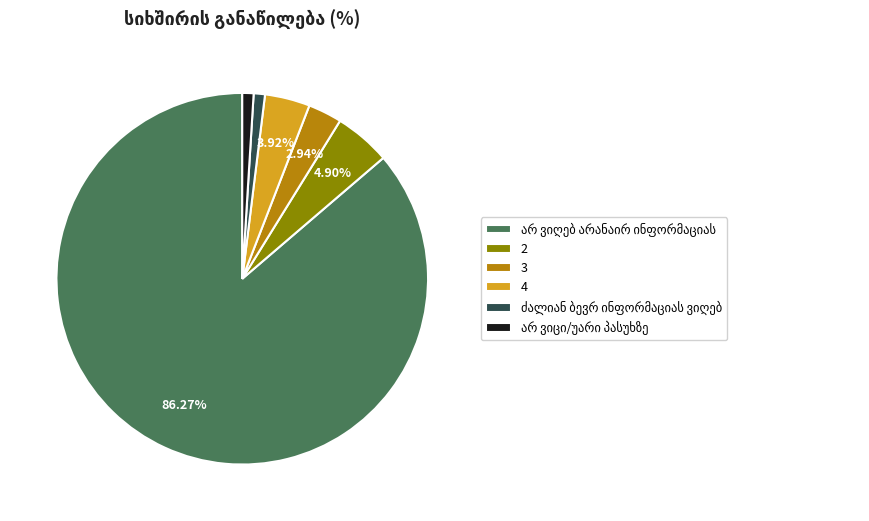

To the nearest percent, what is the difference between the 3 and 2 slice percentages?

2%